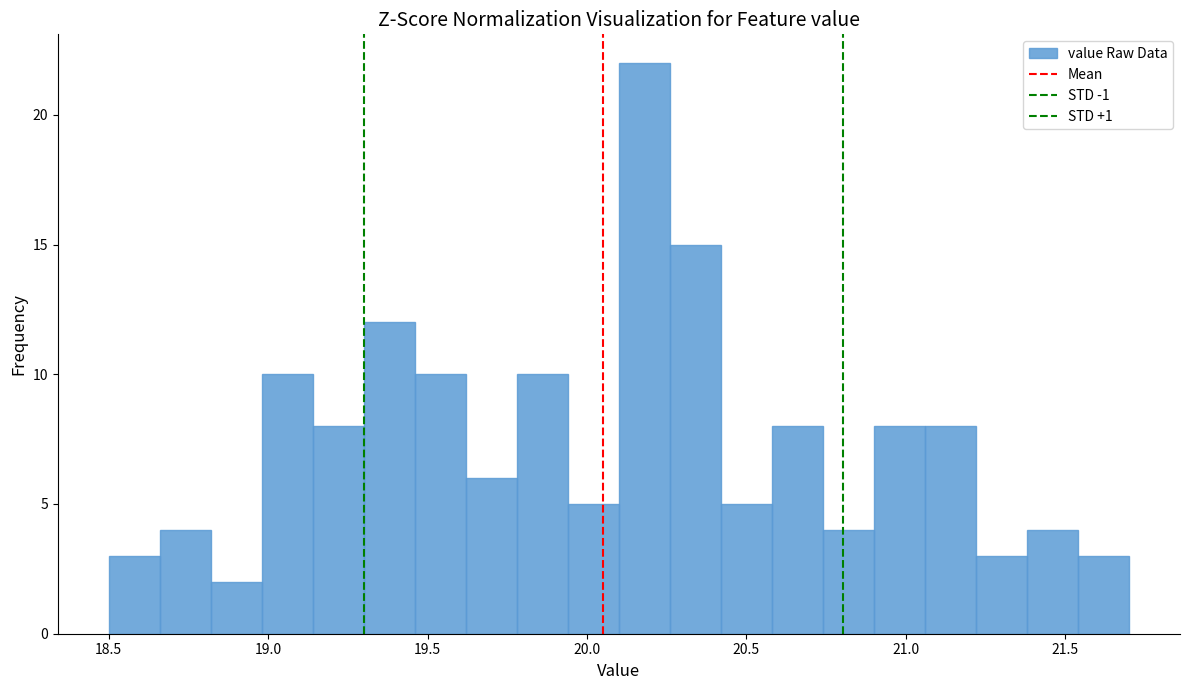

Around what value on the x-axis is the tallest bar? Give the approximate position of its centre, as read against the axis.

20.20